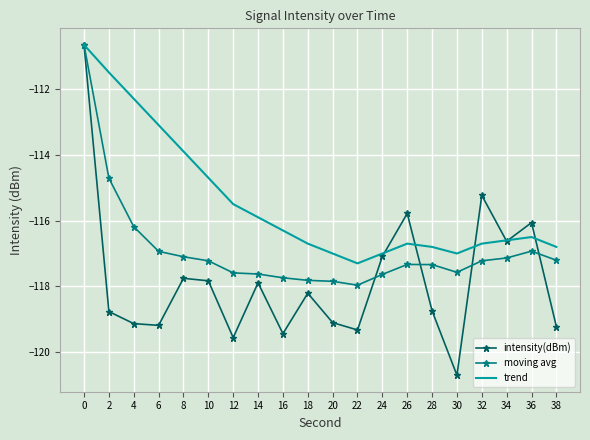

Which series changed the most between 2 and 18?

trend